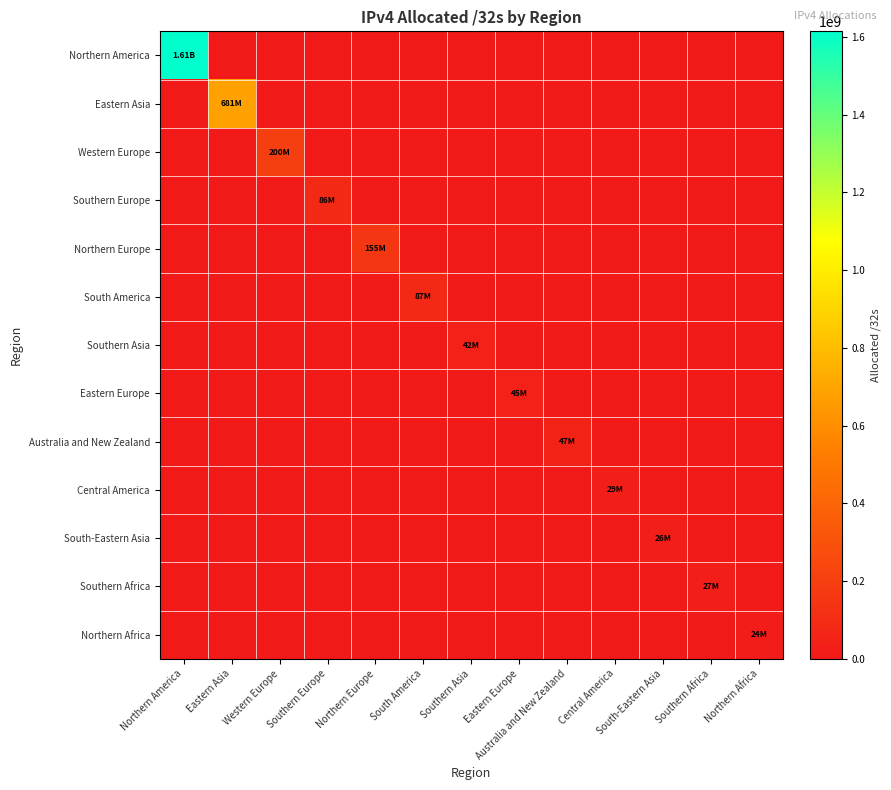

Which has a higher value, Southern Europe or Western Europe?

Southern Europe